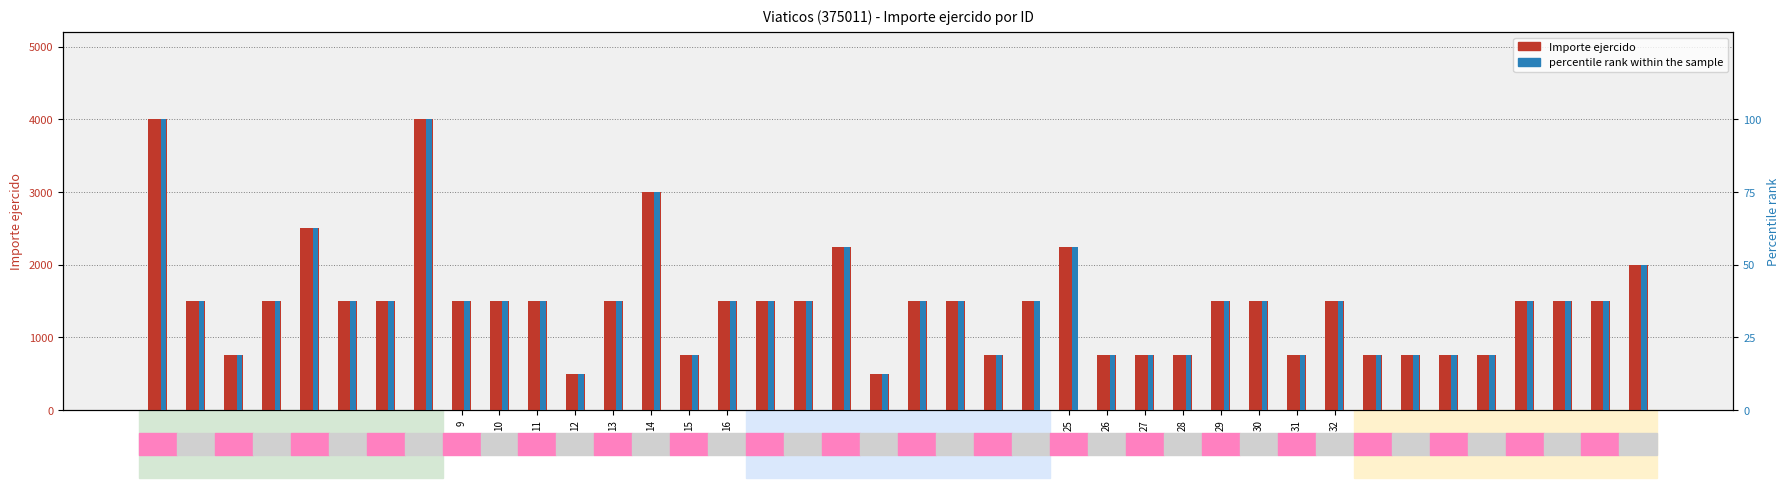

What is the maximum value for percentile rank within the sample?

100.0